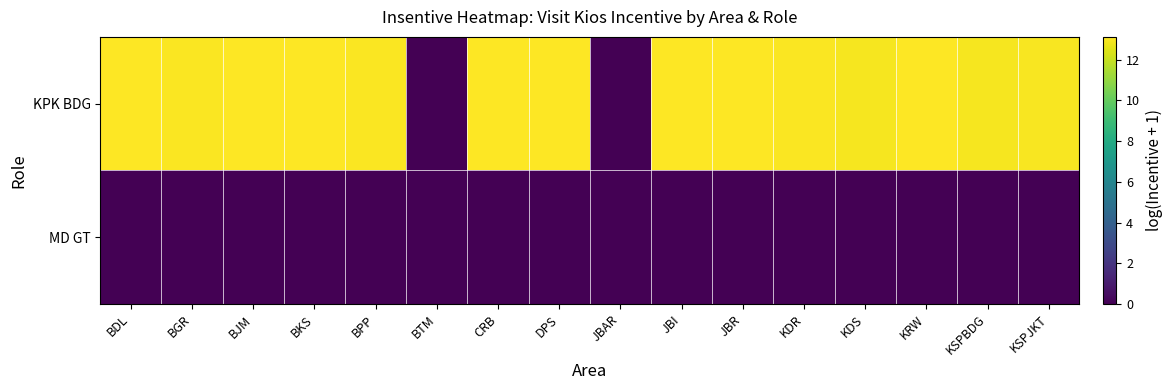

What is the maximum value shown in the chart?

13.1